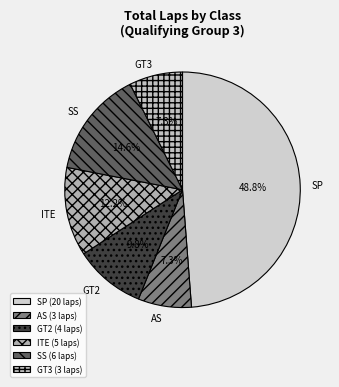

Between ITE and GT3, which is larger?

ITE